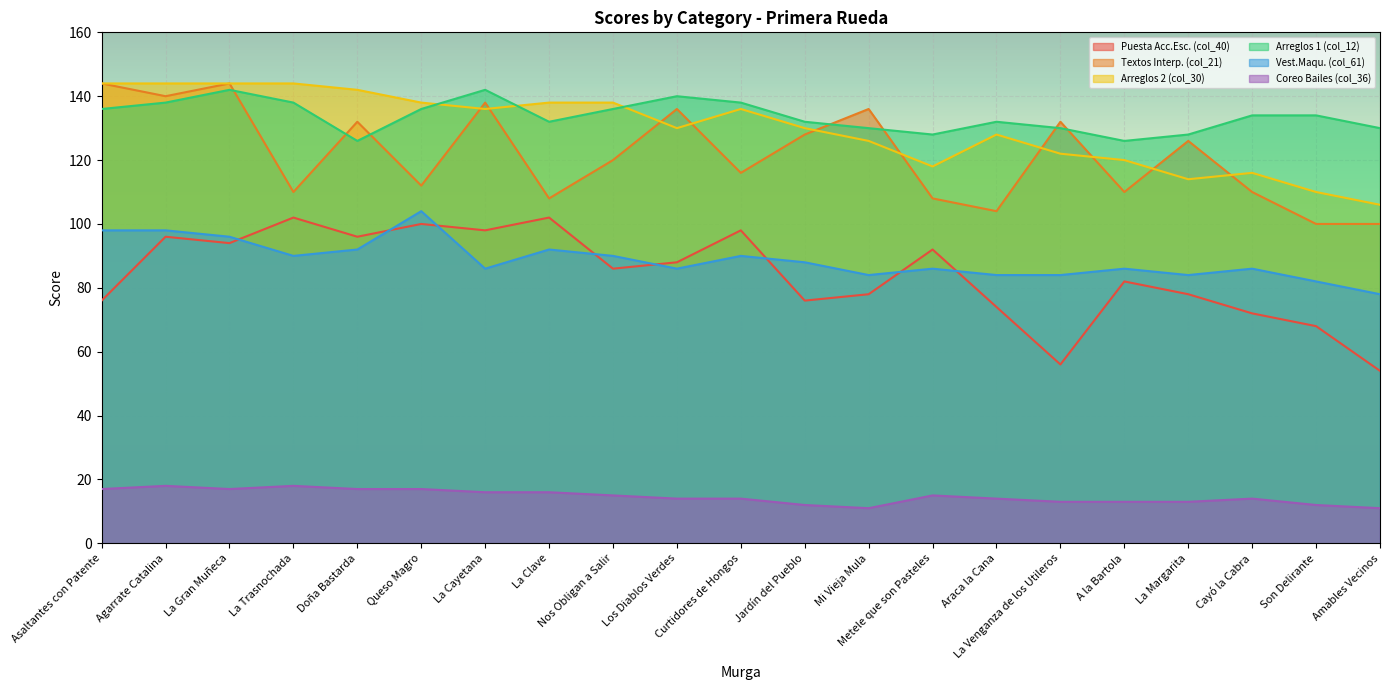

Is it true that Puesta Acc.Esc. (col_40) equals 171 at Queso Magro?

False